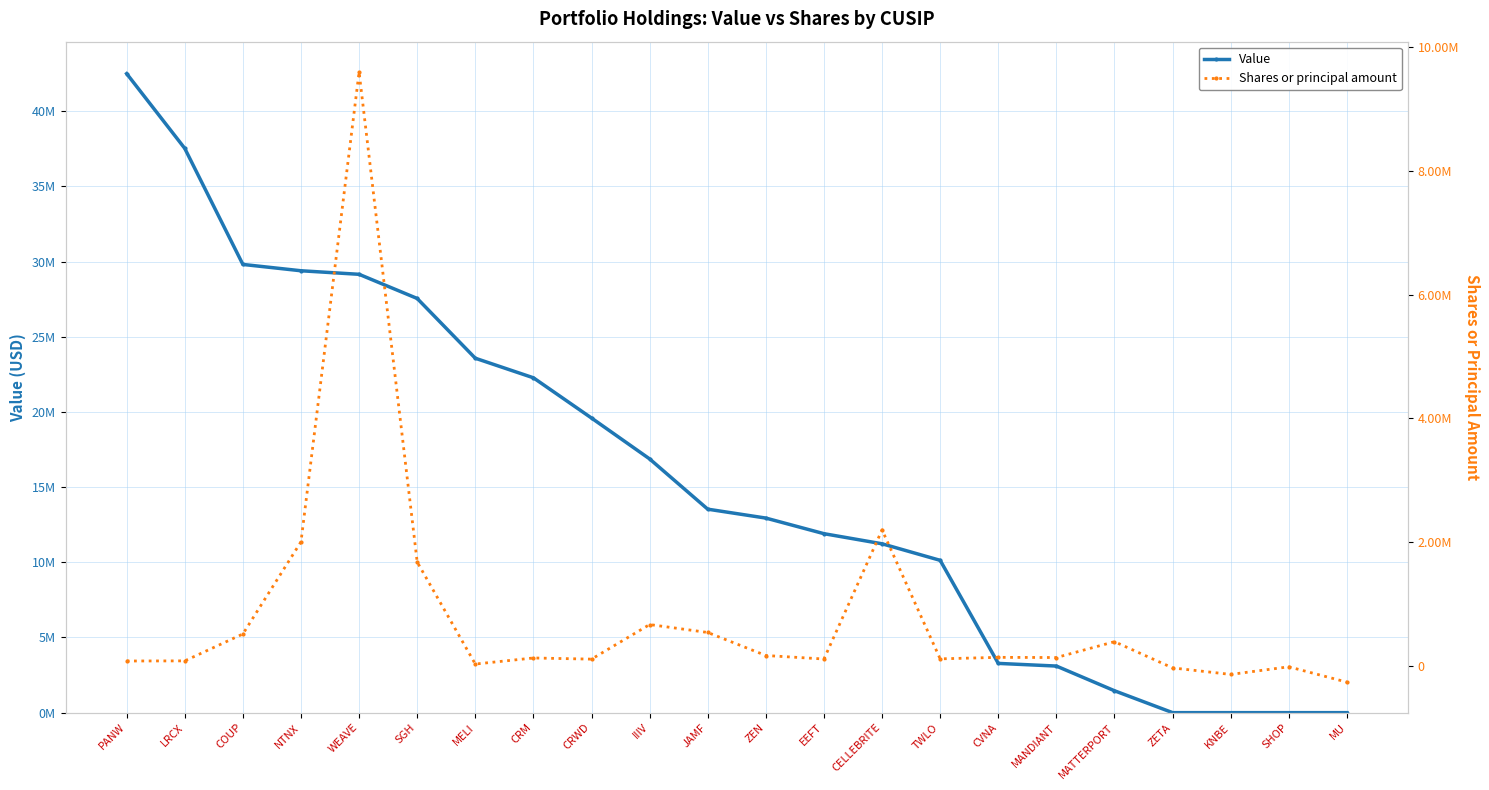

How many negative values does the Shares or principal amount series have?

4